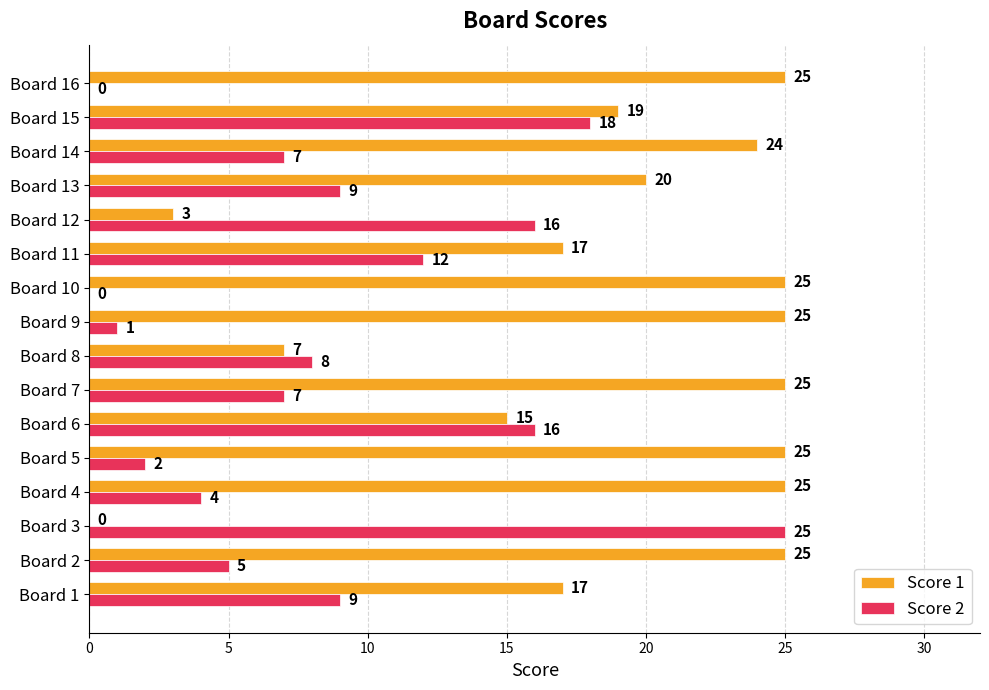

Where is Score 2 nearest to the value 12?

Board 11